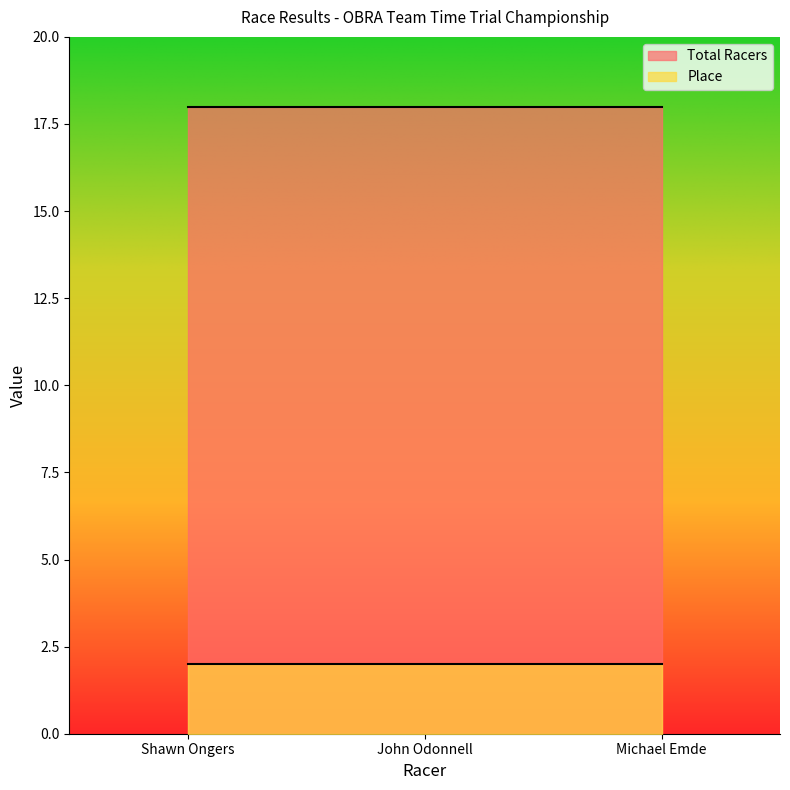

True or false: Place has a value of 2 at Shawn Ongers.

True